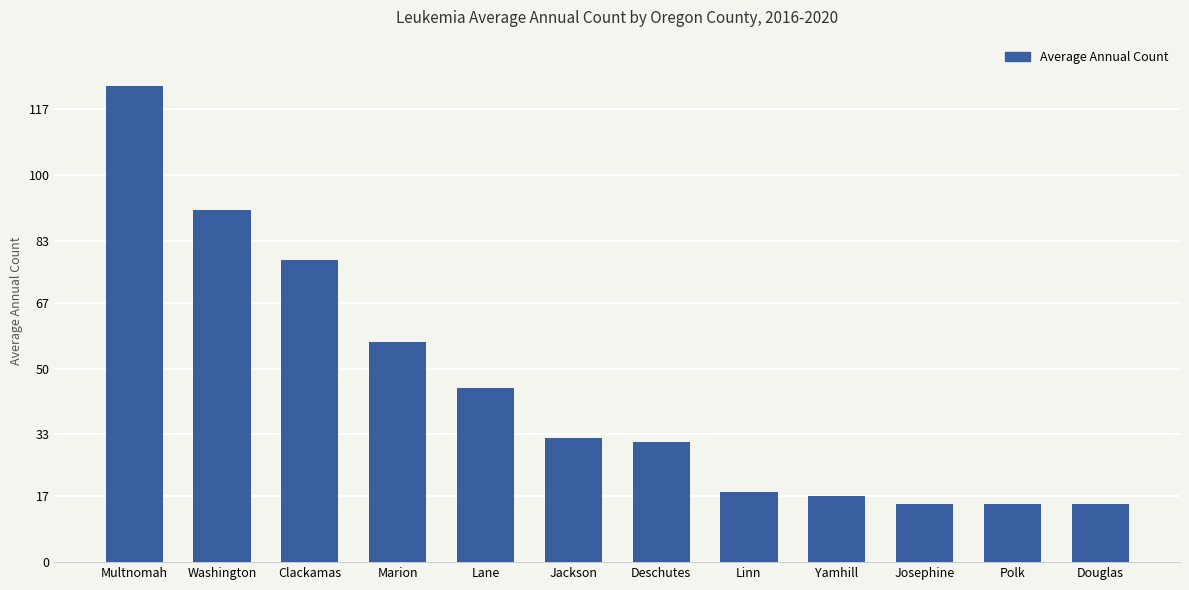

What is the change in value from Jackson to Linn?

-14